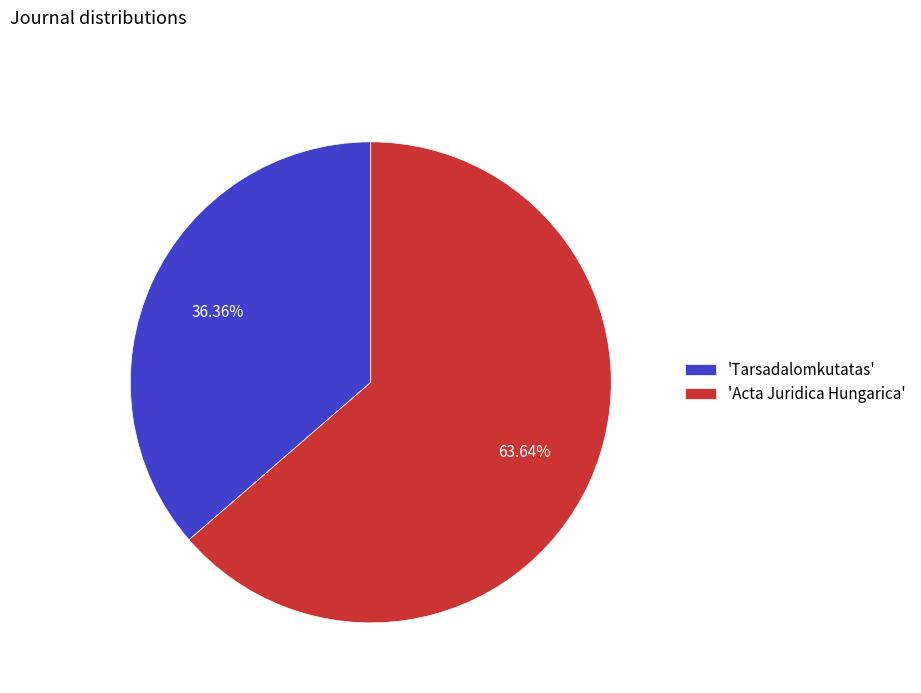

Combined, do 'Tarsadalomkutatas' and 'Acta Juridica Hungarica' account for over 50%?

Yes